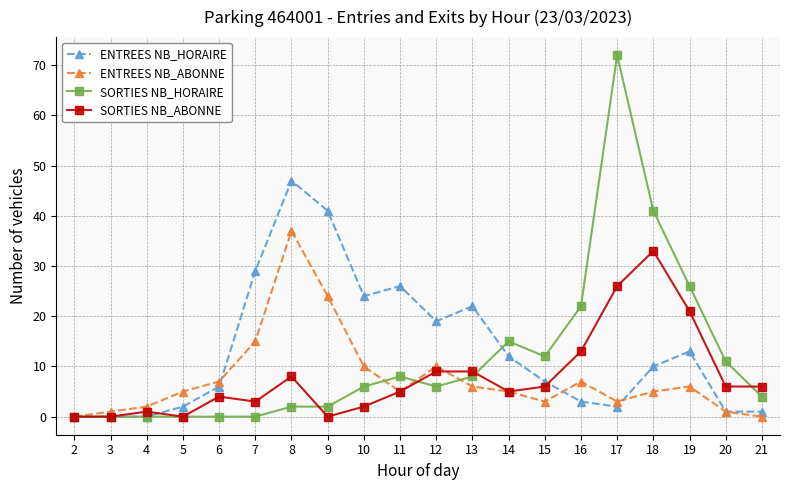

How many values in the ENTREES NB_HORAIRE series are below 10?

10